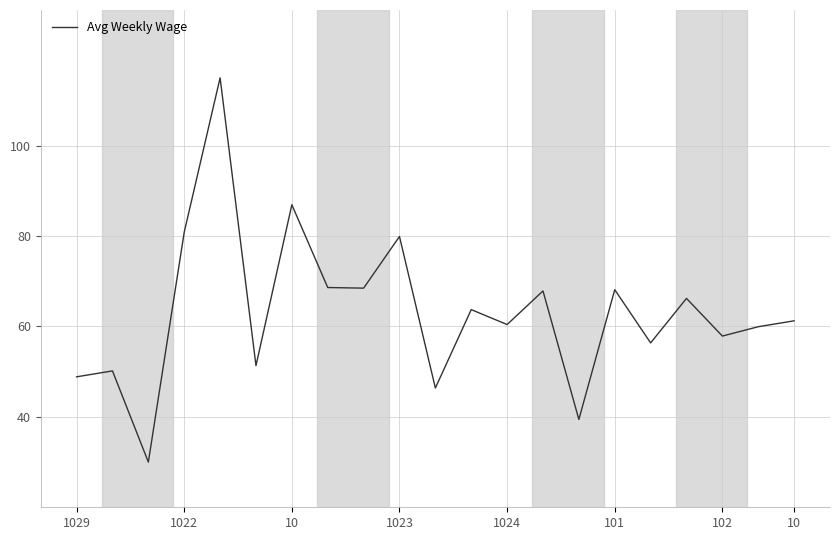

What is the difference between the maximum and minimum values?

85.0